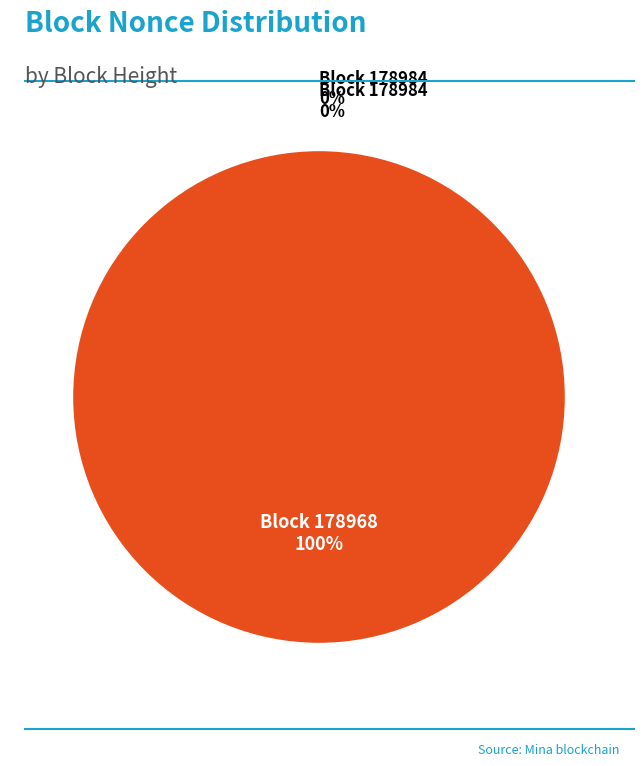

What is the majority slice?

178968